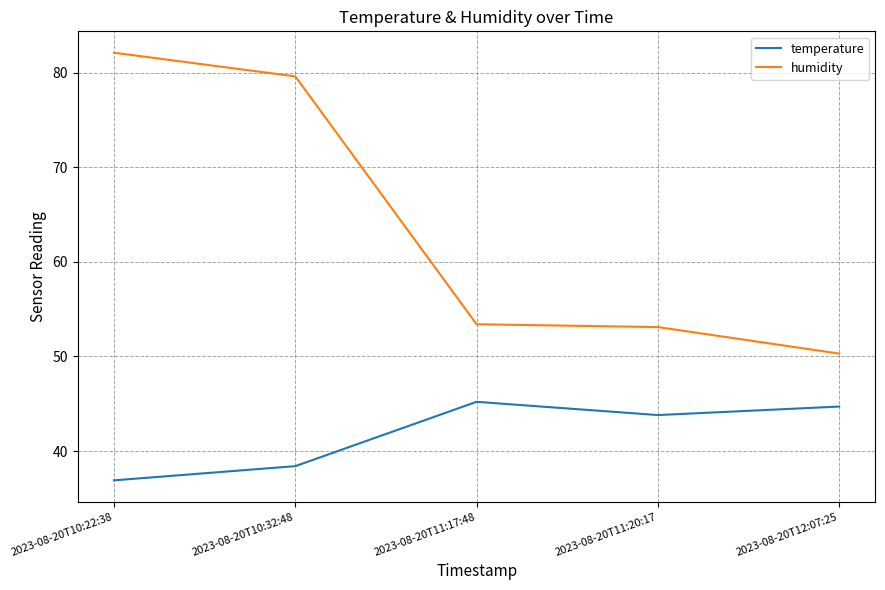

What is the difference between the maximum and minimum values in the humidity series?

31.8